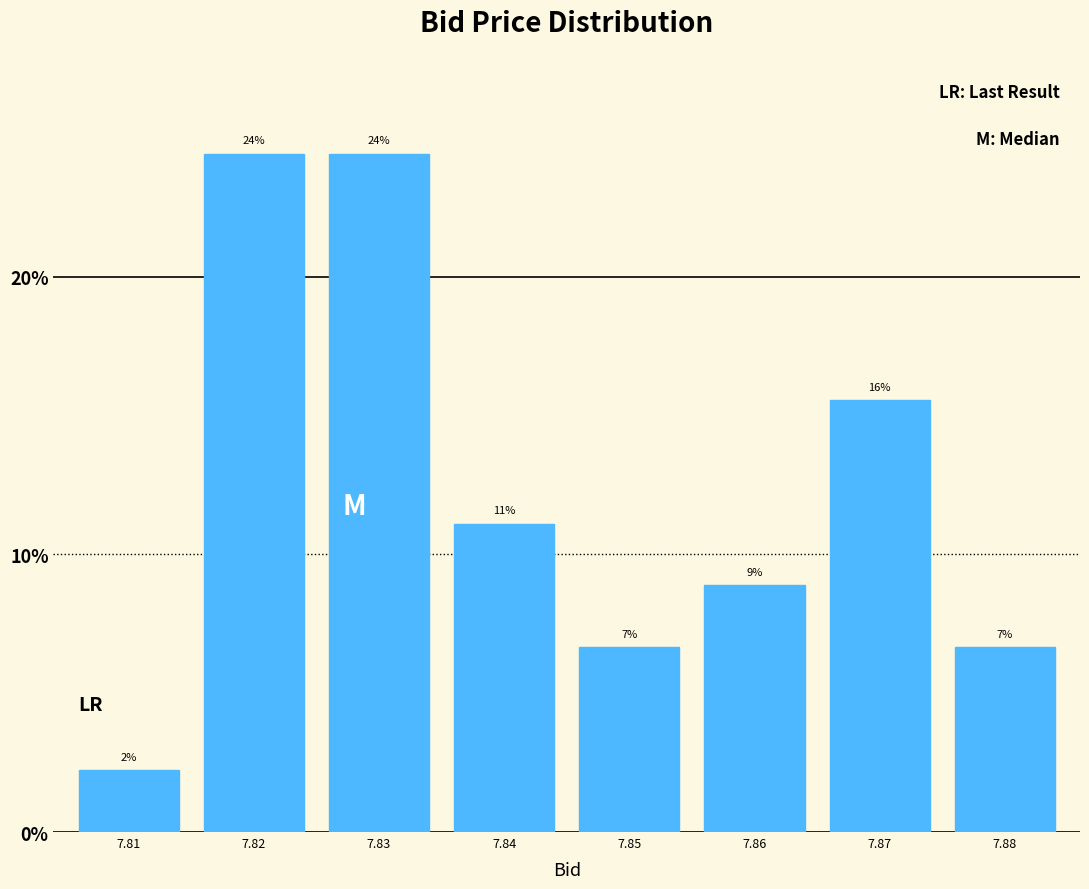

How many bars are there in total?

8